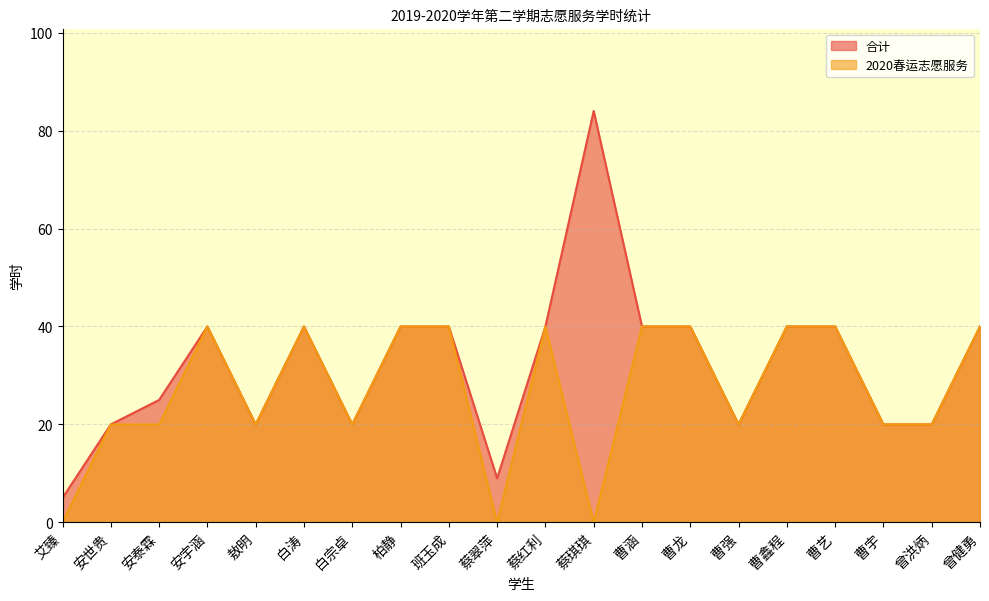

How many data points does each series have?

20